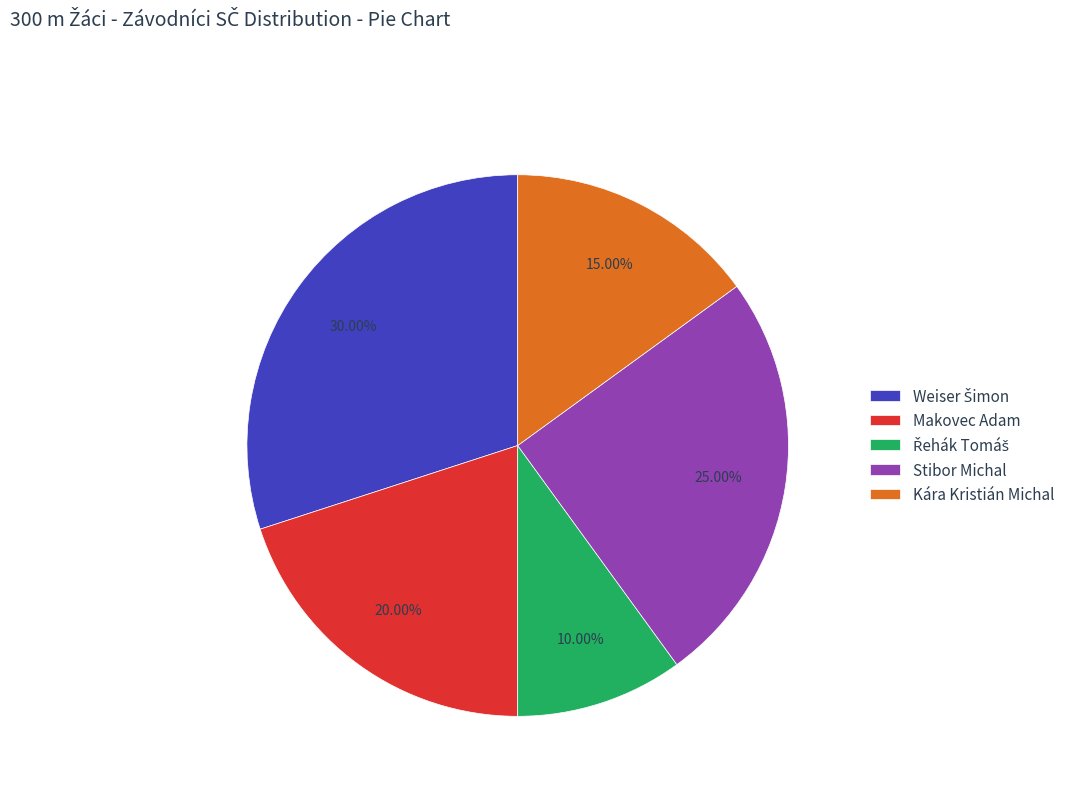

Between Kára Kristián Michal and Stibor Michal, which is larger?

Stibor Michal